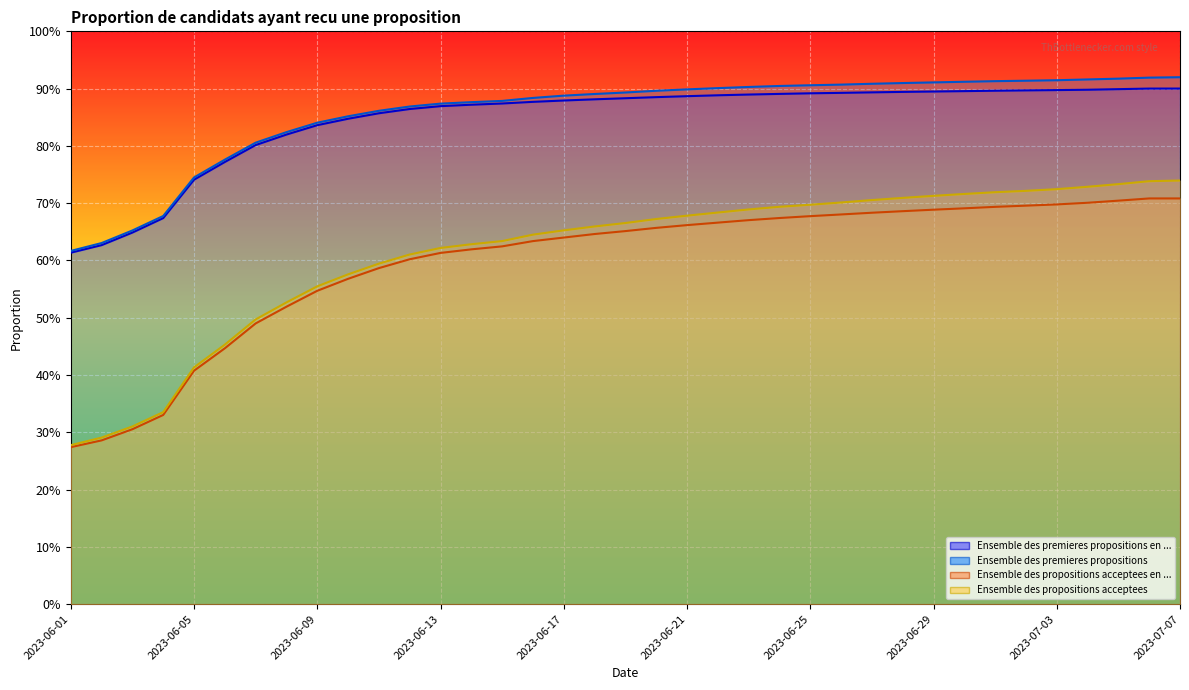

What is the label of the 11th point from the right?

2023-06-27